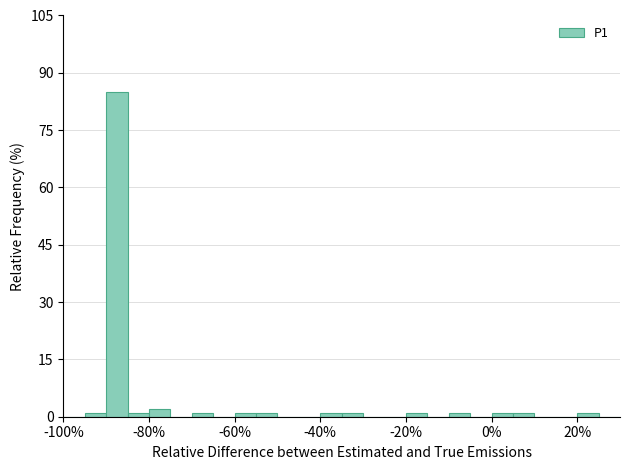

Around what value on the x-axis is the tallest bar? Give the approximate position of its centre, as read against the axis.

-88